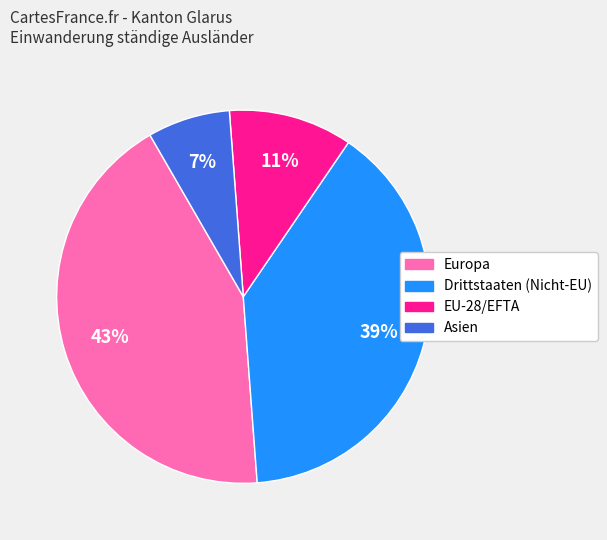

To the nearest percent, what is the average slice percentage?

25%